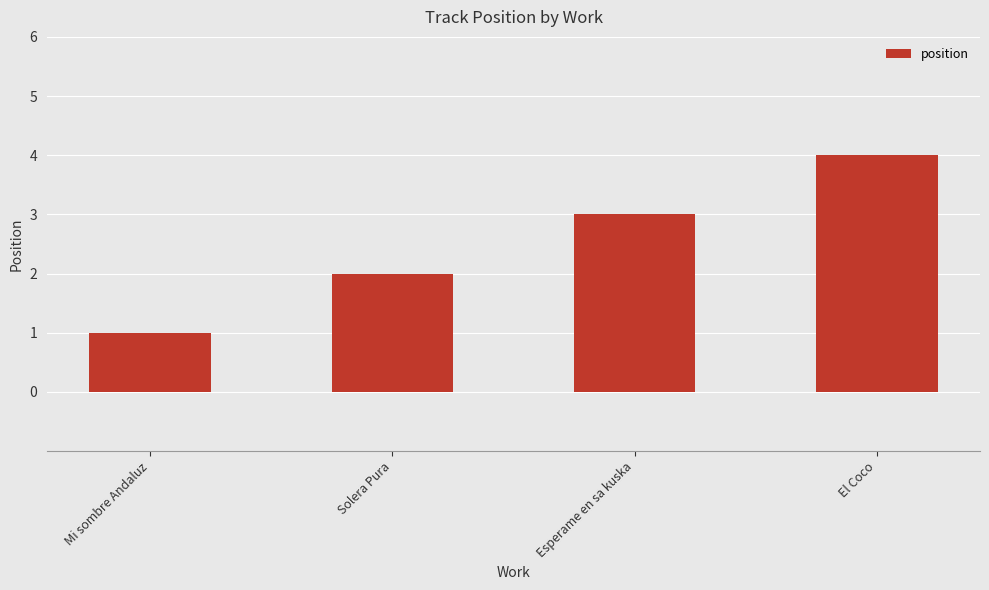

What is the value of the 4th bar from the left?

4